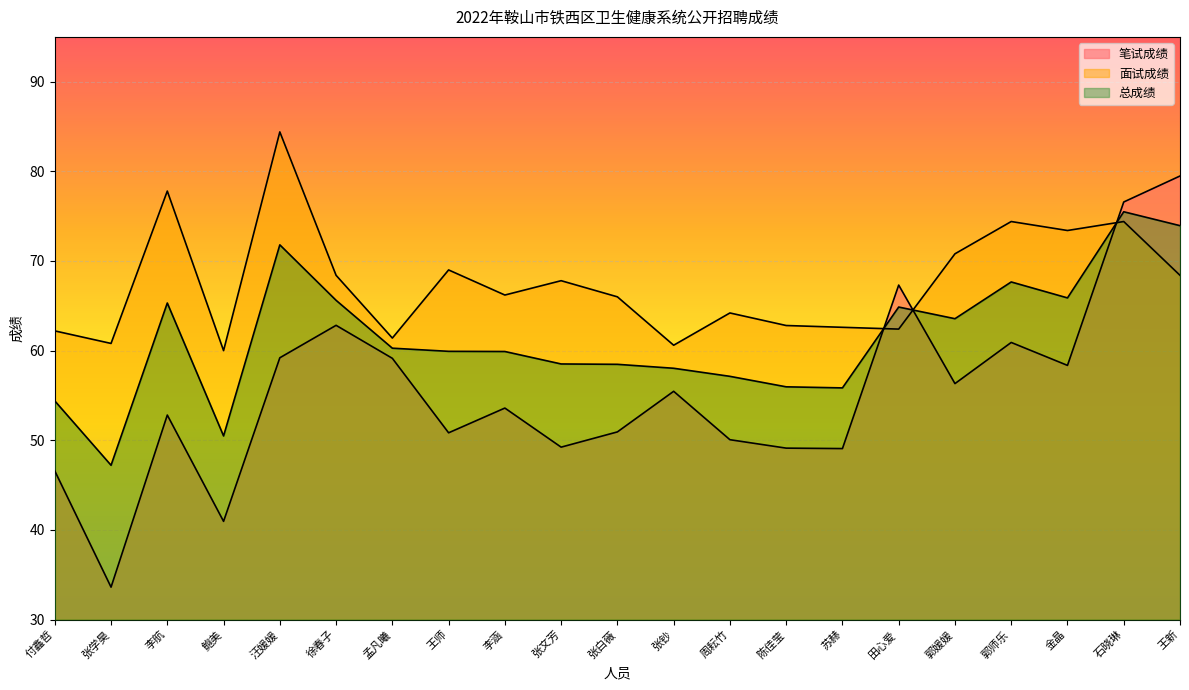

Reading left to right, what are all the values shown in this chart?

笔试成绩: 46.6	33.6	52.8	41.0	59.2	62.8	59.1	50.8	53.6	49.2	50.9	55.5	50.1	49.1	49.1	67.3	56.3	60.9	58.4	76.6	79.5
面试成绩: 62.2	60.8	77.8	60.0	84.4	68.4	61.4	69.0	66.2	67.8	66.0	60.6	64.2	62.8	62.6	62.4	70.8	74.4	73.4	74.4	68.4
总成绩: 54.4	47.2	65.3	50.5	71.8	65.6	60.3	59.9	59.9	58.5	58.5	58.0	57.1	56.0	55.8	64.9	63.6	67.7	65.9	75.5	73.9